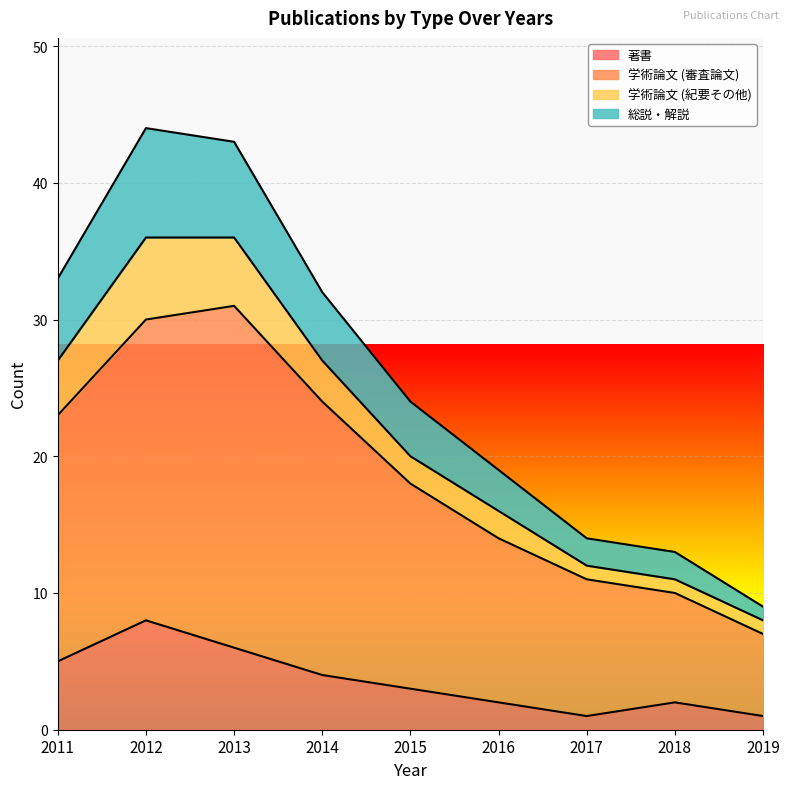

How many lines are shown in the chart?

4